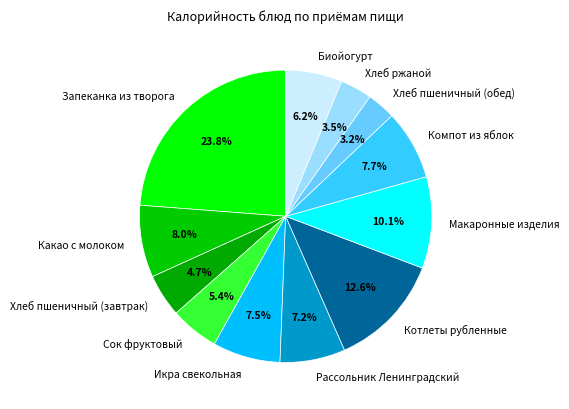

Is the sum of Хлеб пшеничный (завтрак) and Компот из яблок greater than half?

No